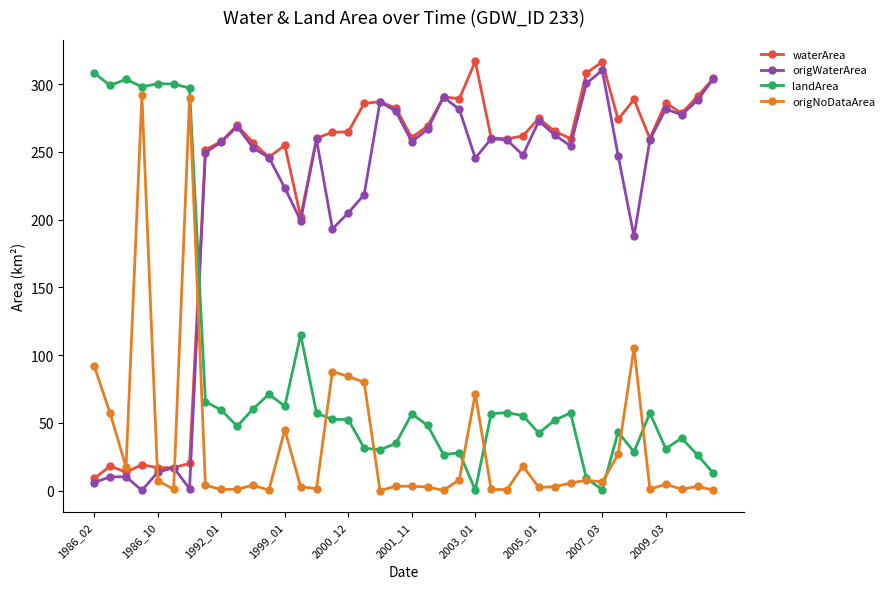

Which series has the largest total across all categories?

waterArea